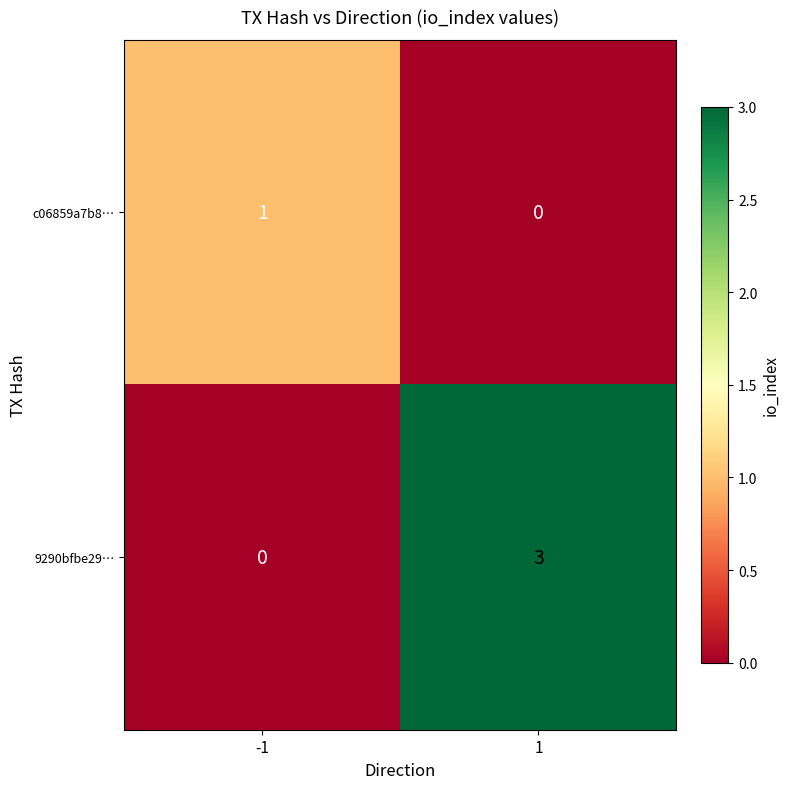

Which series has the widest spread of values?

9290bfbe29…